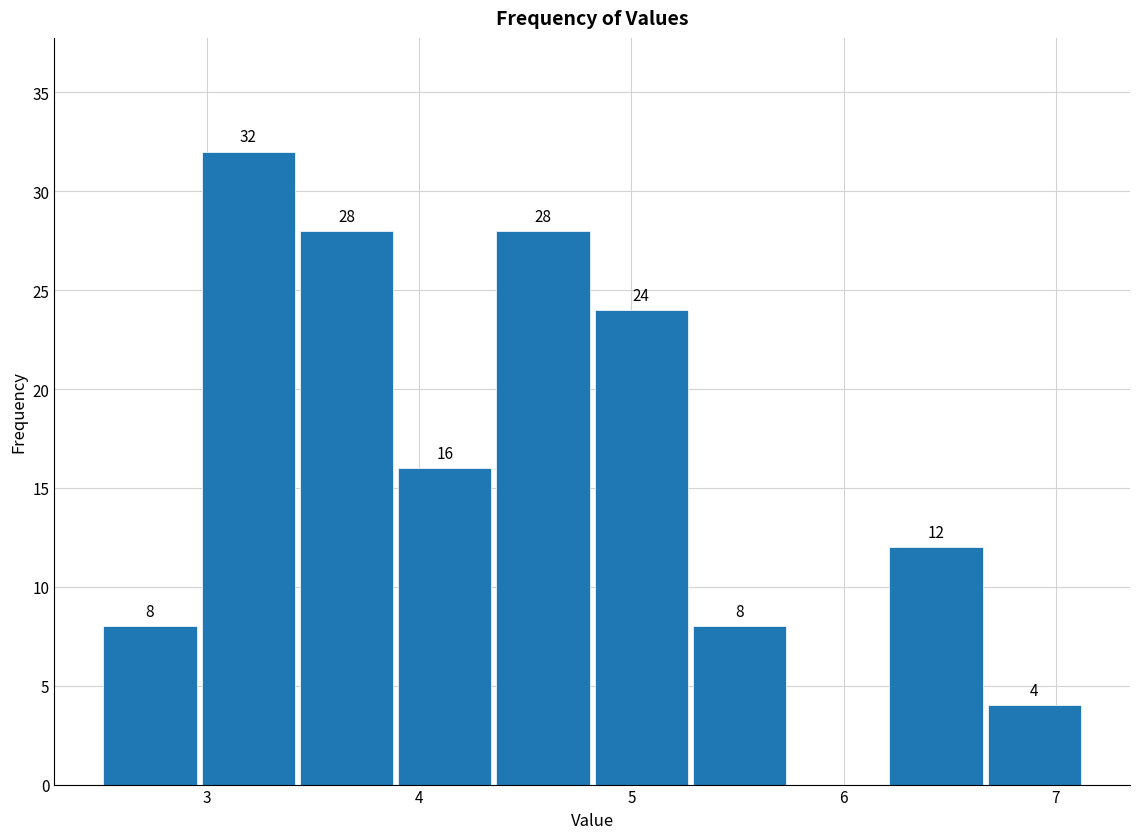

Over which range of the x-axis is the bar tallest?

3.0 to 3.4